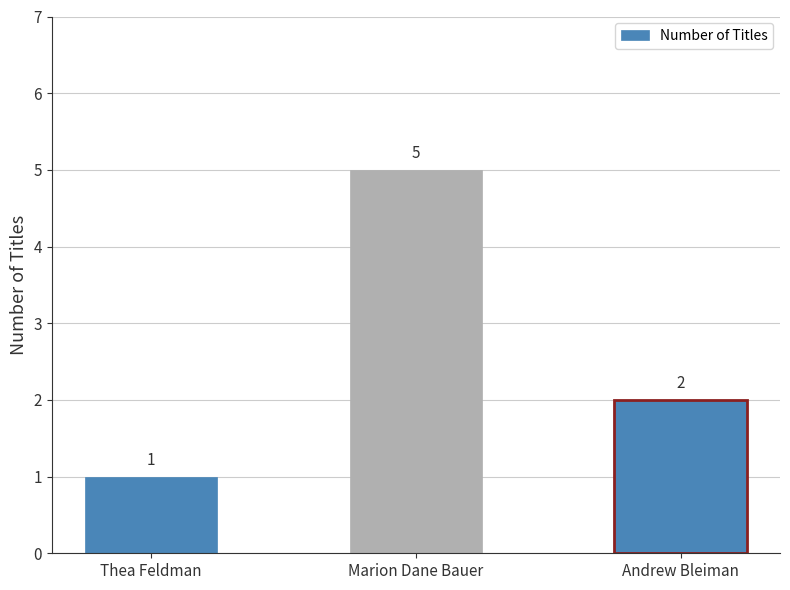

What is the ratio of the value at Andrew Bleiman to the value at Marion Dane Bauer?

0.4